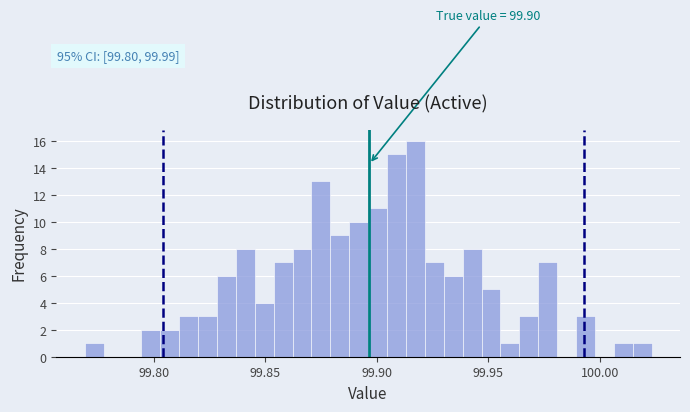

Read against the x-axis, roughly where is the centre of the tallest bar?

99.915